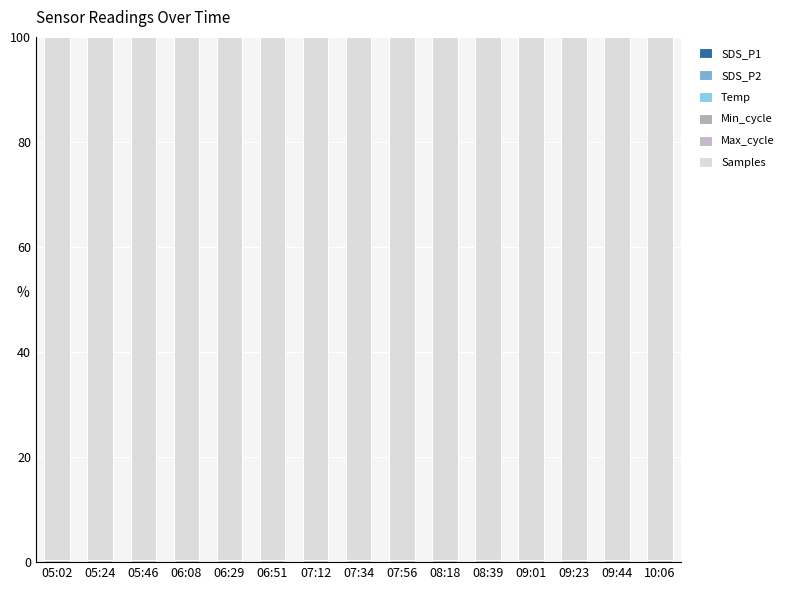

Count the number of categories in the chart.

15